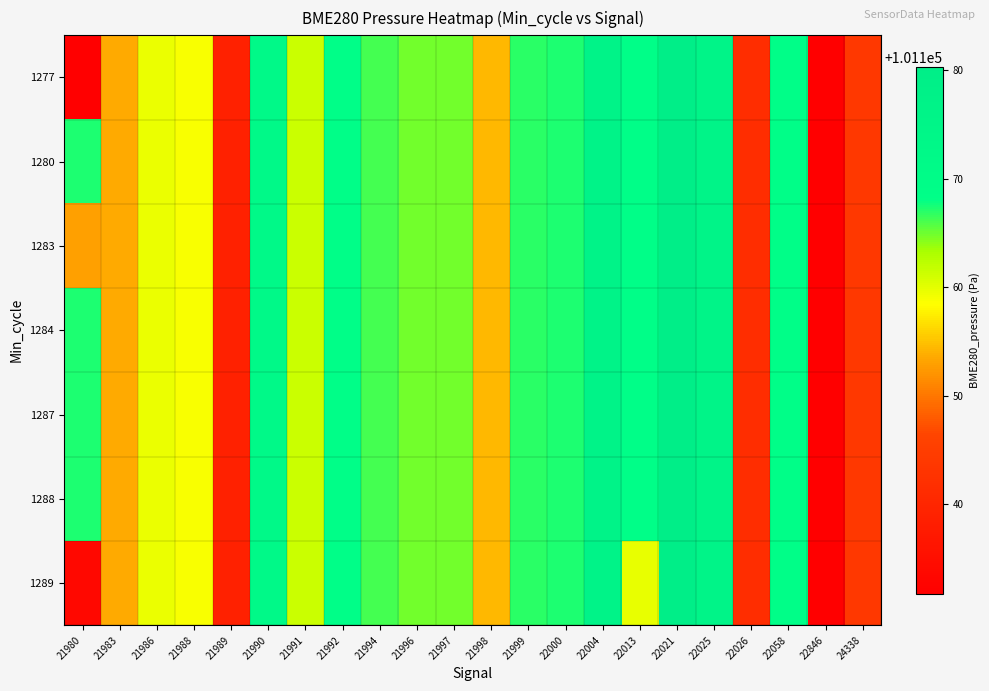

What is the maximum value shown in the chart?

101180.3